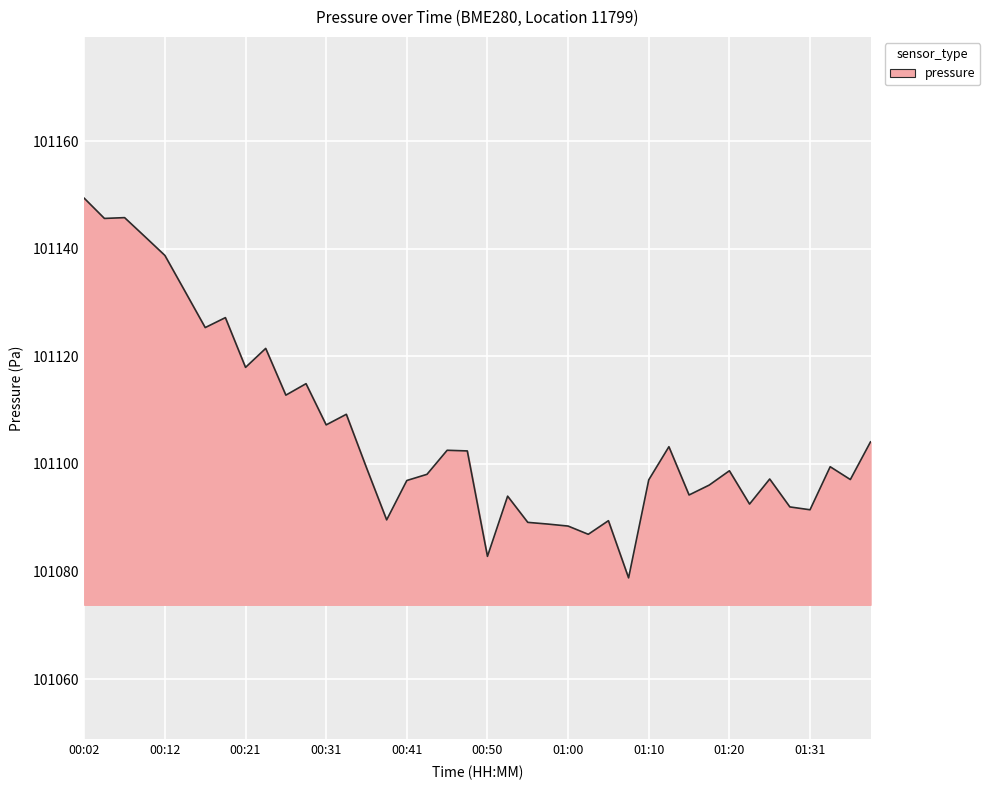

What is the minimum value shown in the chart?

101078.8